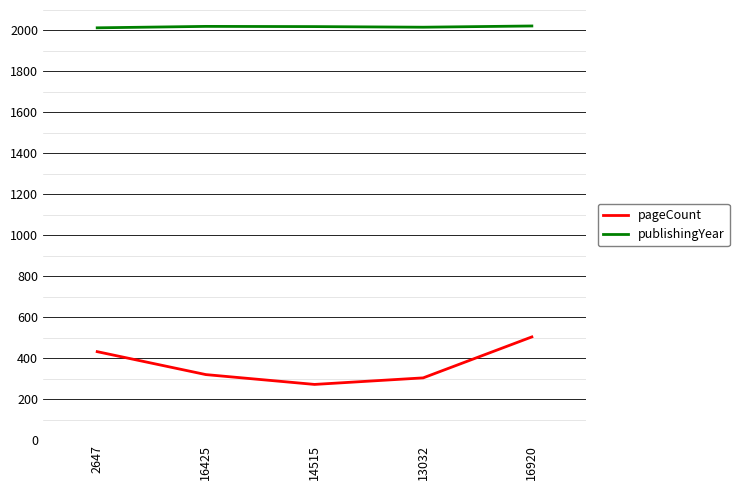

What are all the series names shown in the legend?

pageCount, publishingYear